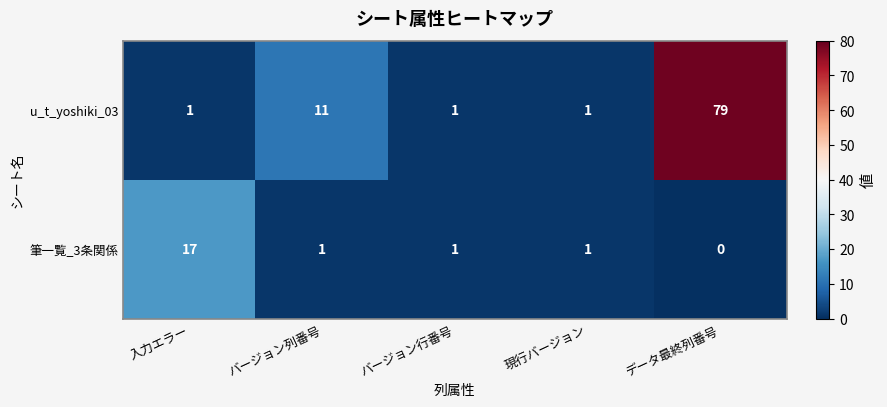

How many series are shown in this chart?

2